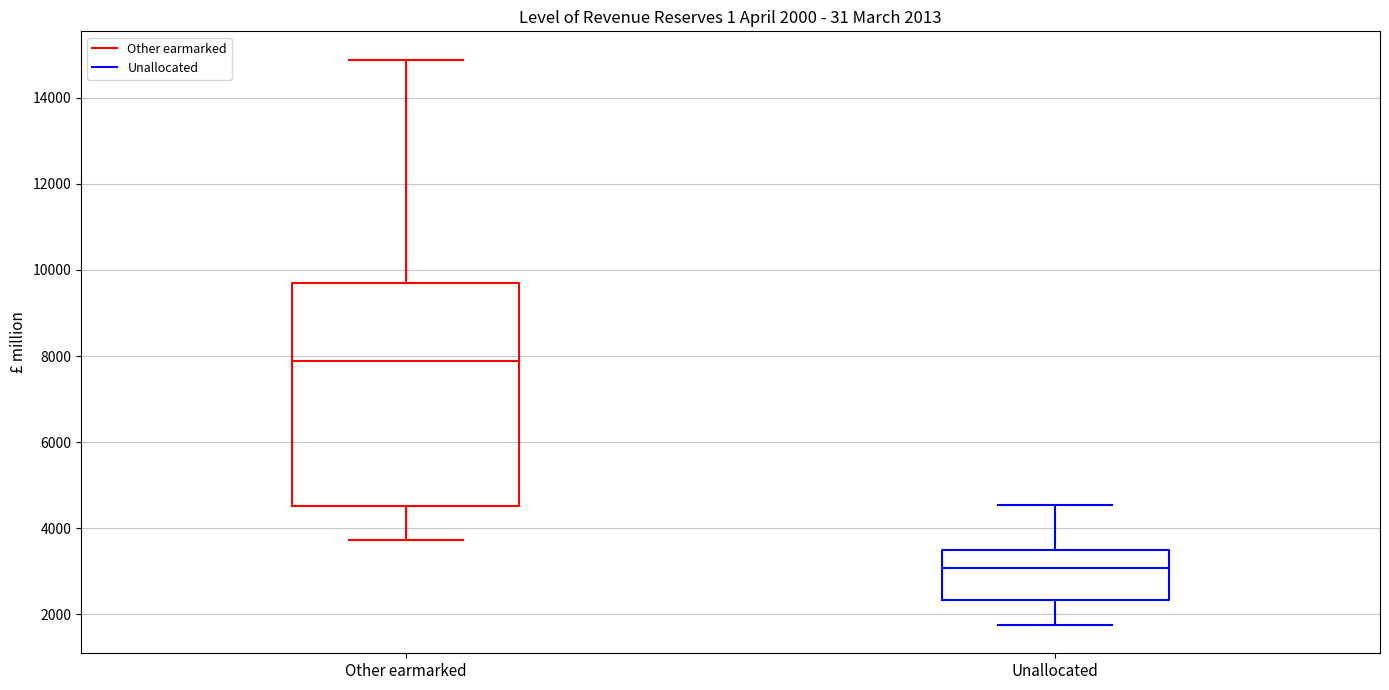

Which box is the tallest, from its lower edge to its upper edge?

Other earmarked